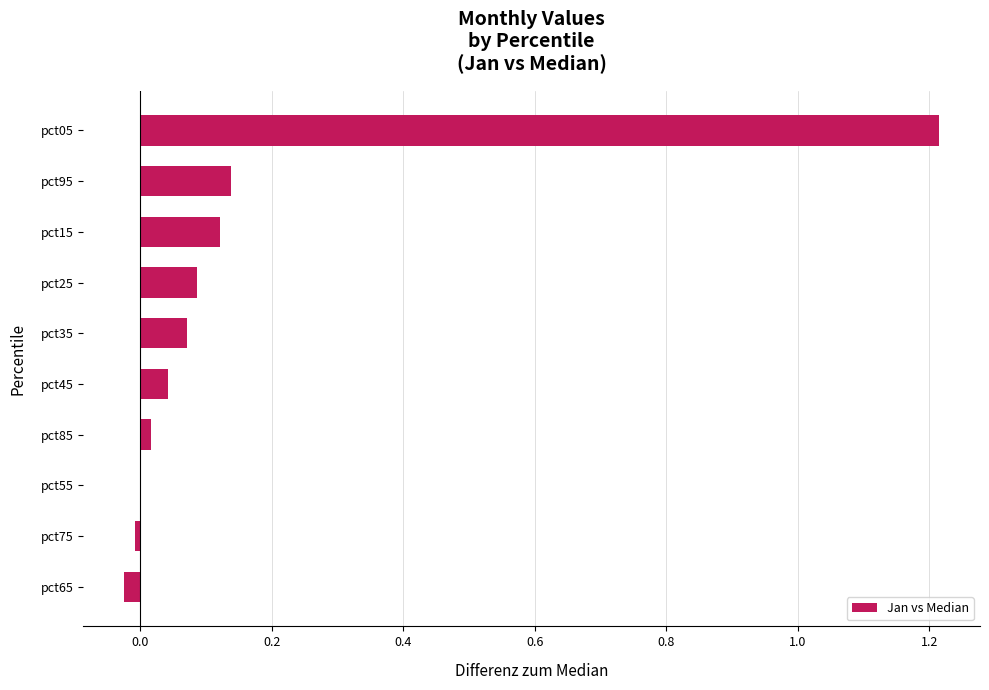

The value at pct95 is 0.2. True or false?

False